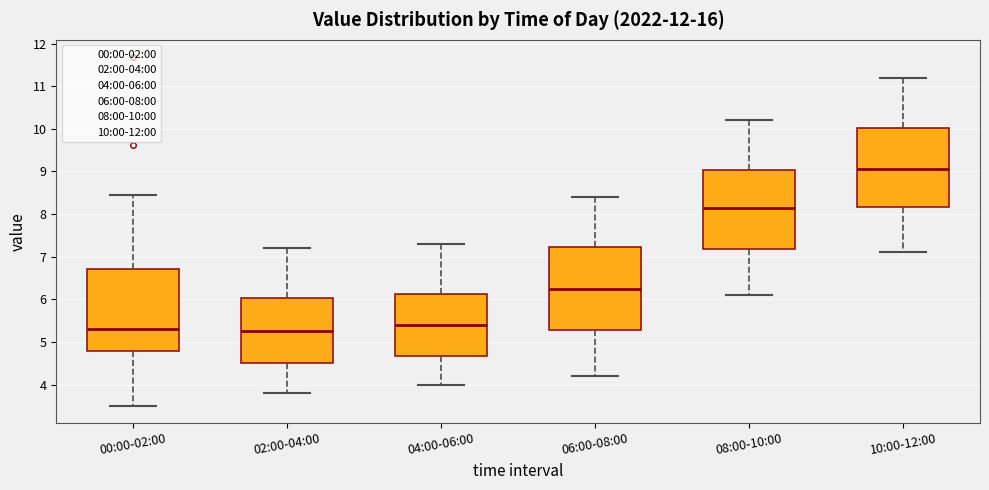

Which box has the highest median line?

10:00-12:00